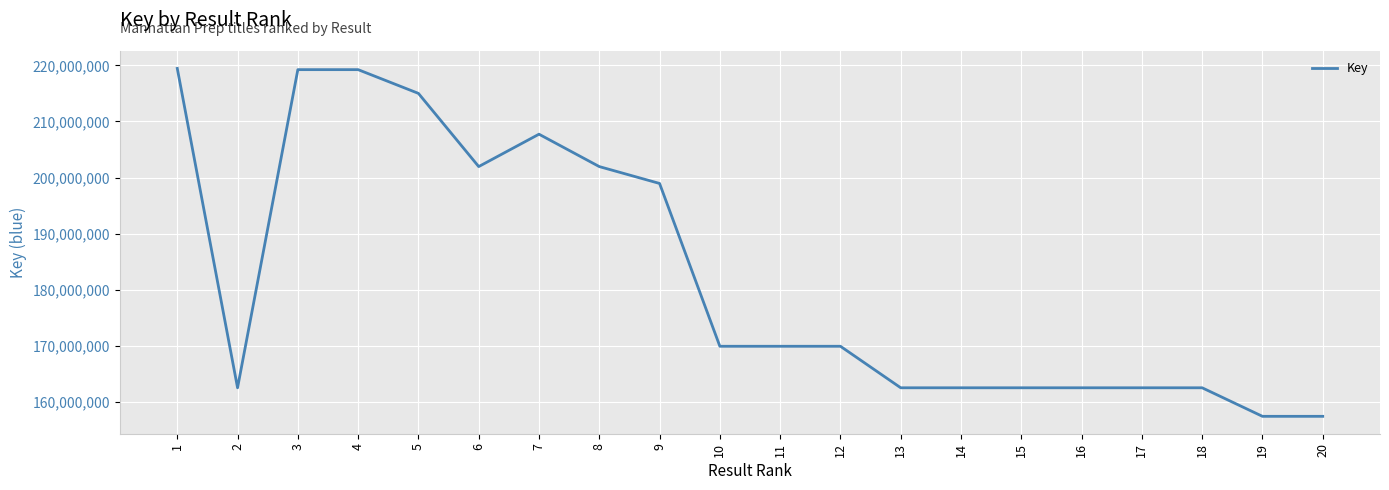

What is the sum of all values?

3646395707